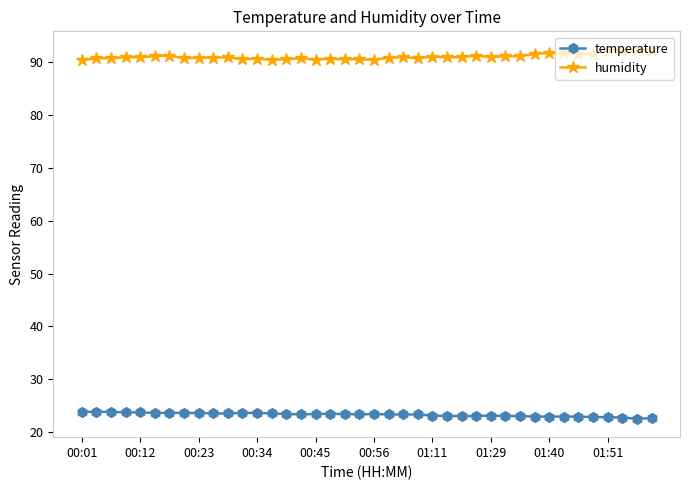

True or false: humidity and temperature intersect in this chart.

False